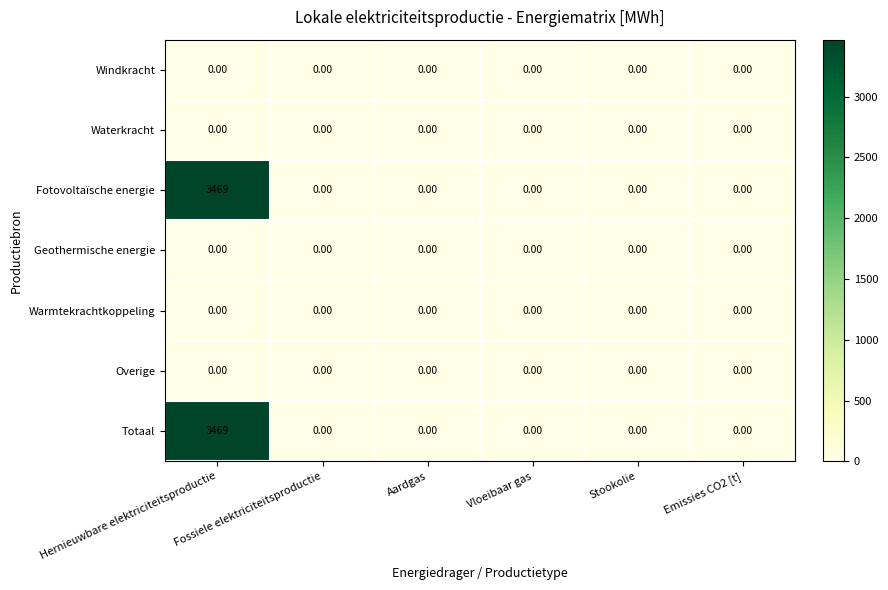

At which category is the sum across all series the highest?

Hernieuwbare elektriciteitsproductie